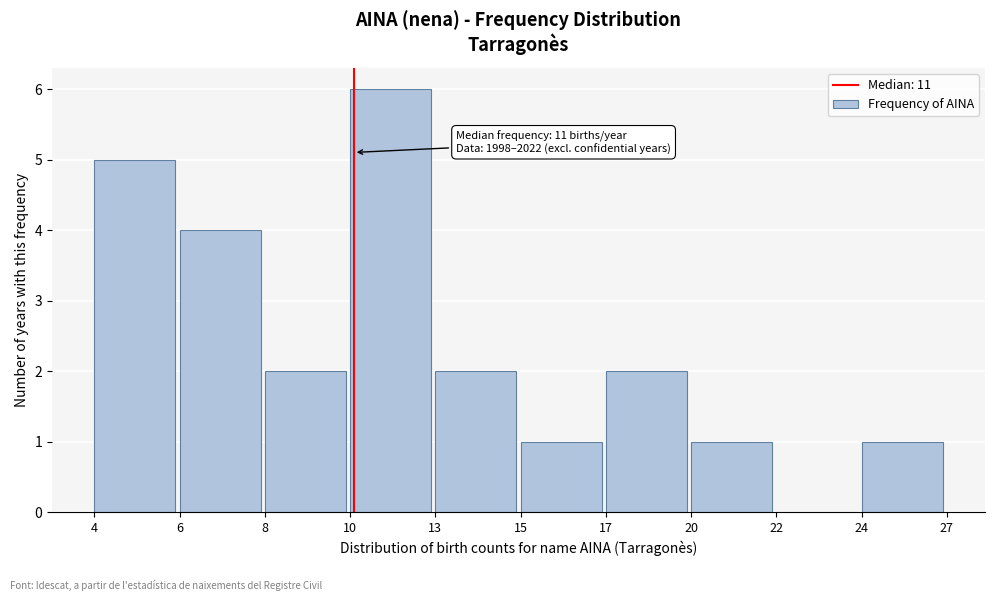

Reading left to right, what are all the values shown in this chart?

4=5	6=4	8=2	10=6	13=2	15=1	17=2	20=1	22=0	24=1